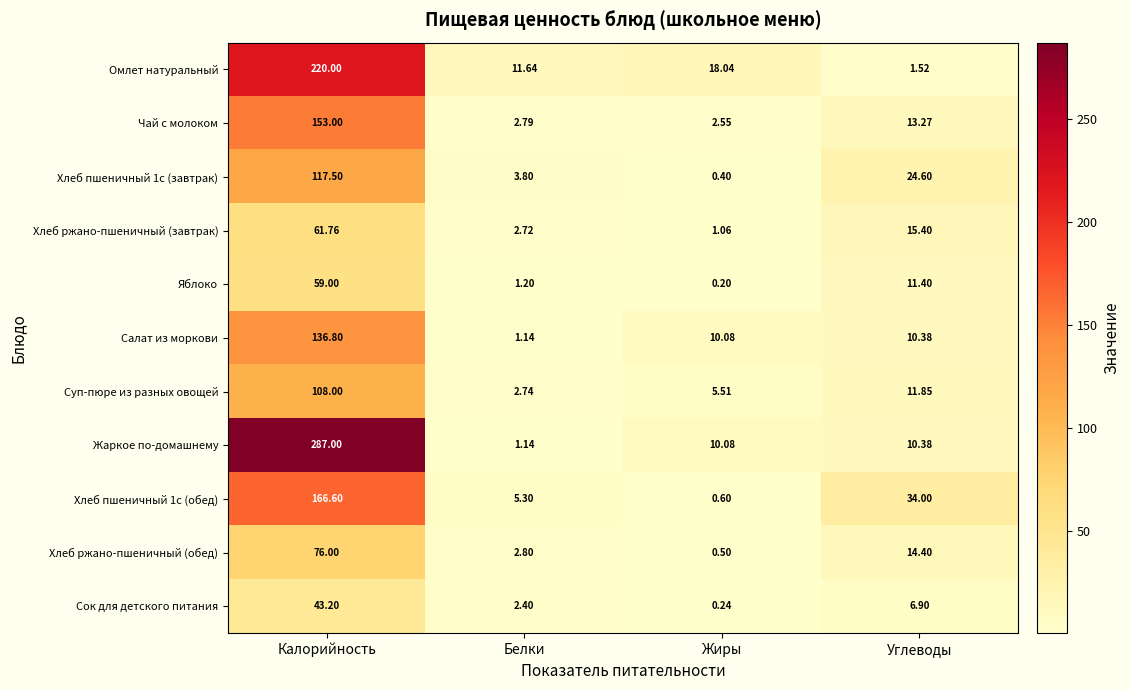

Where is Салат из моркови nearest to the value 68?

Углеводы